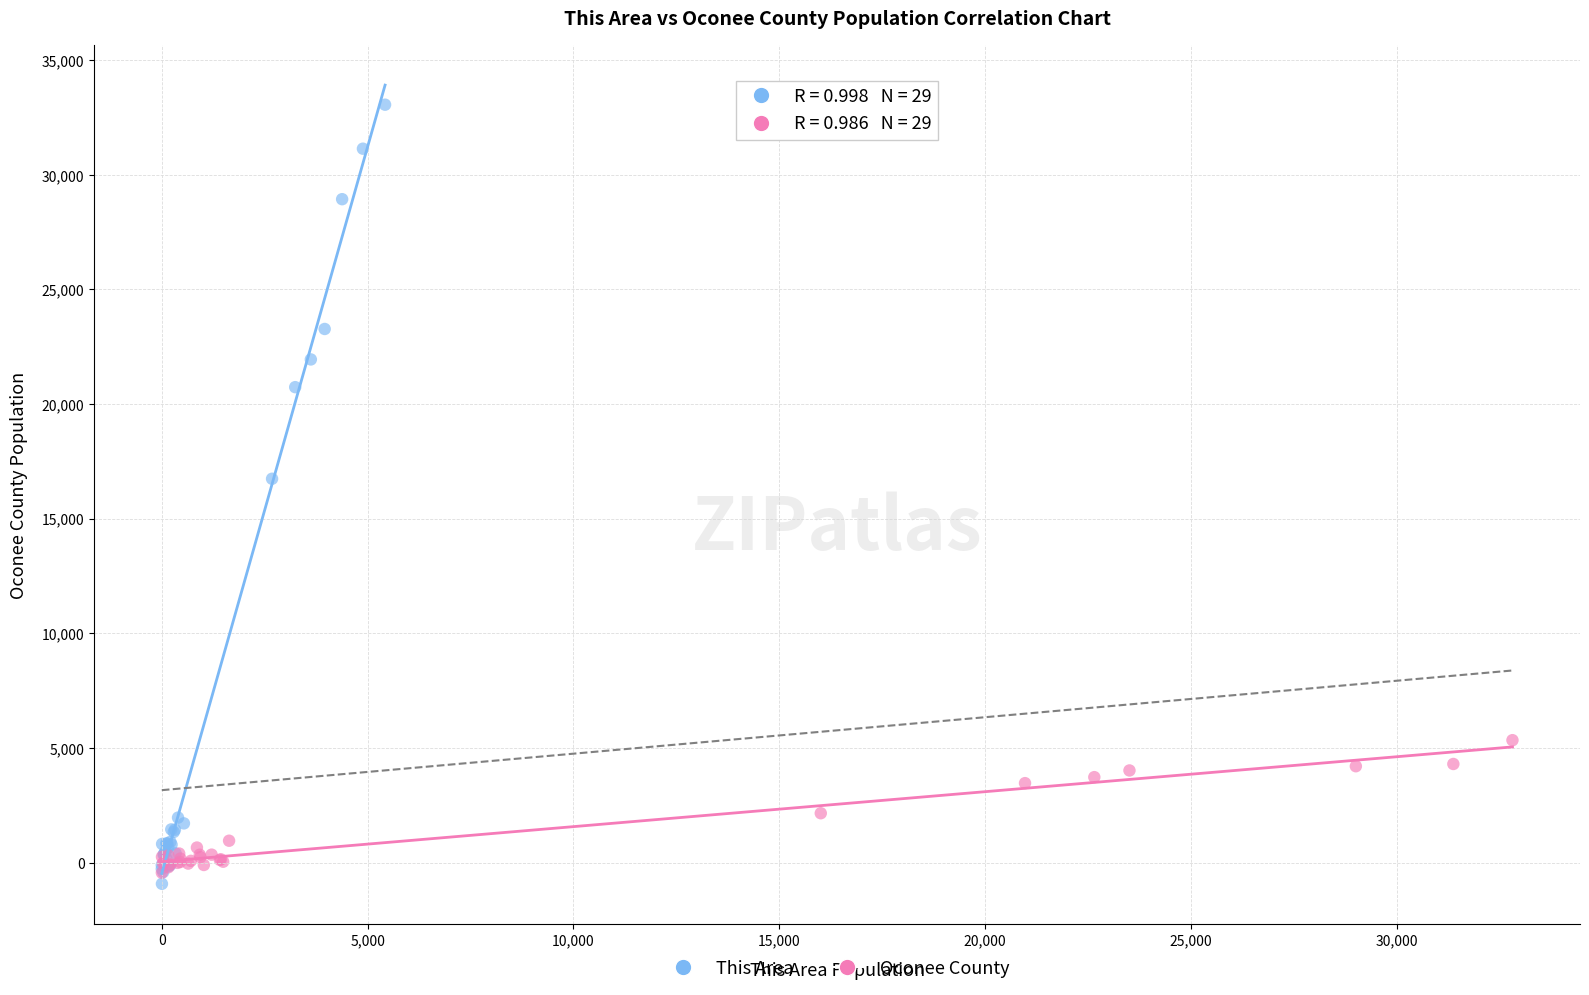

Which series has the widest spread of Y values?

This Area